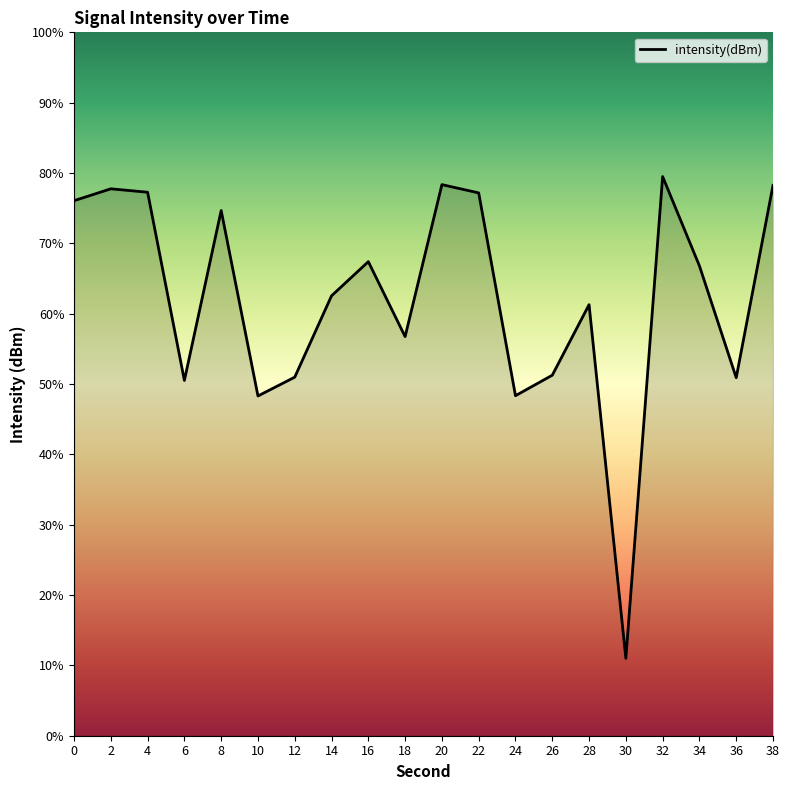

Where is the first local minimum?

6